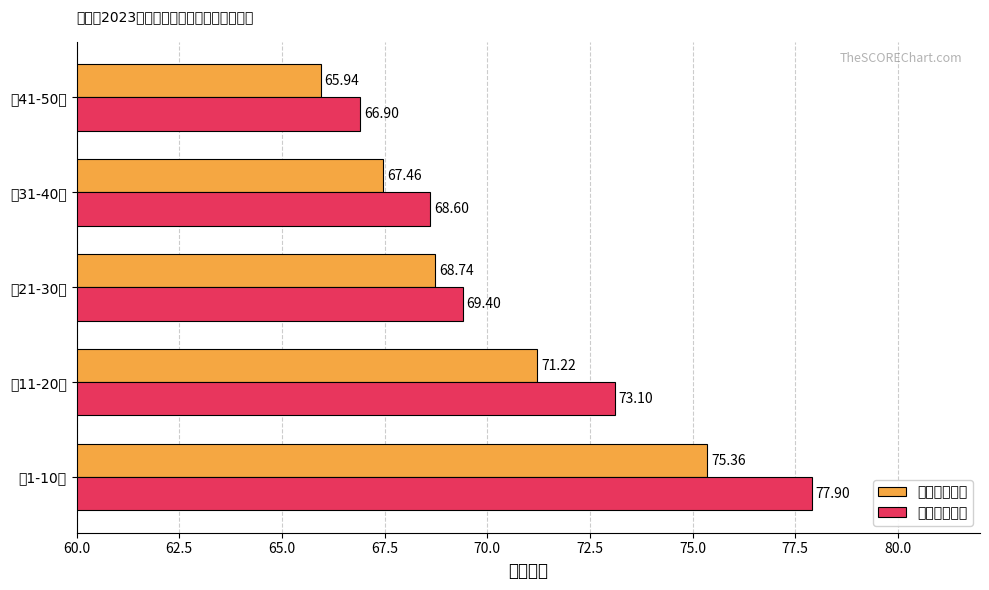

At which category is the sum across all series the highest?

第1-10名